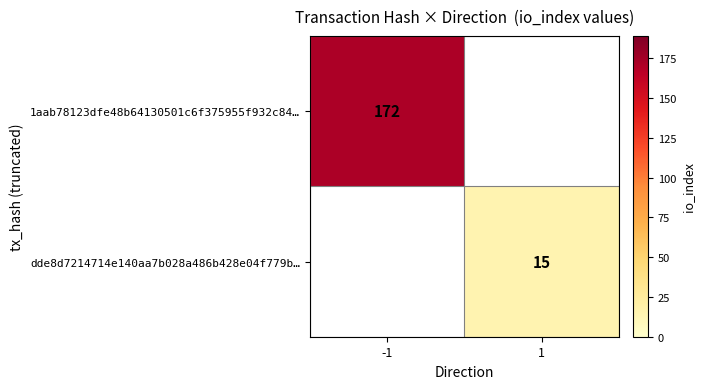

What is the greatest value displayed?

172.0